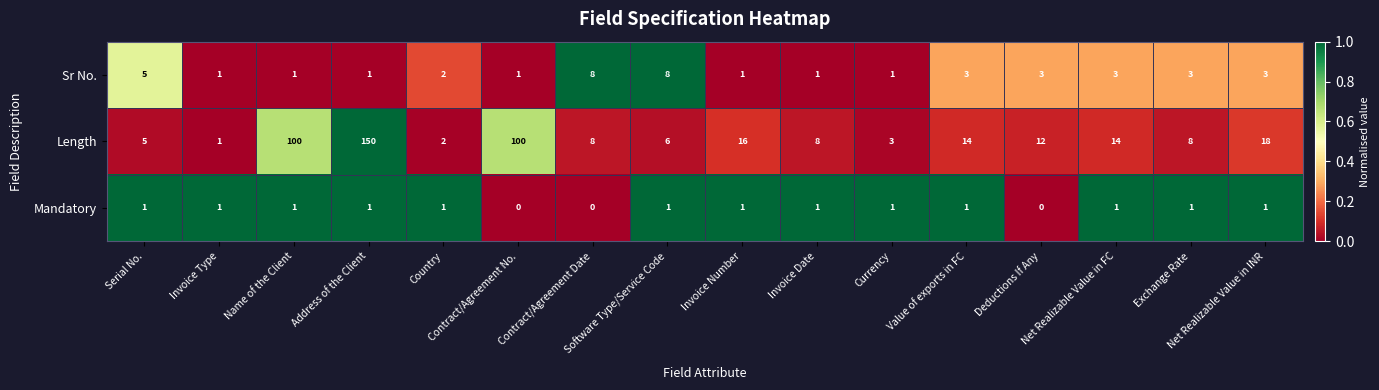

Which series has the largest range (max minus min)?

Length